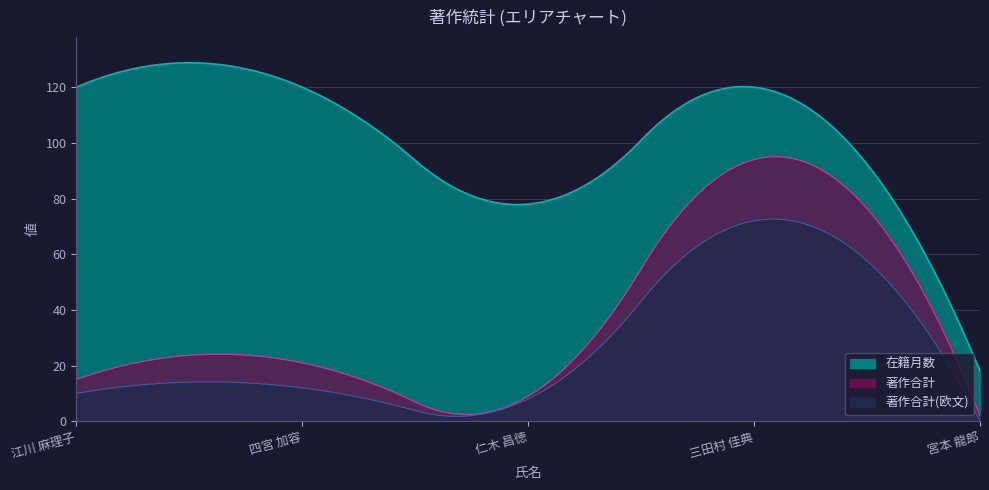

True or false: 在籍月数 and 著作合計 cross at least once.

False